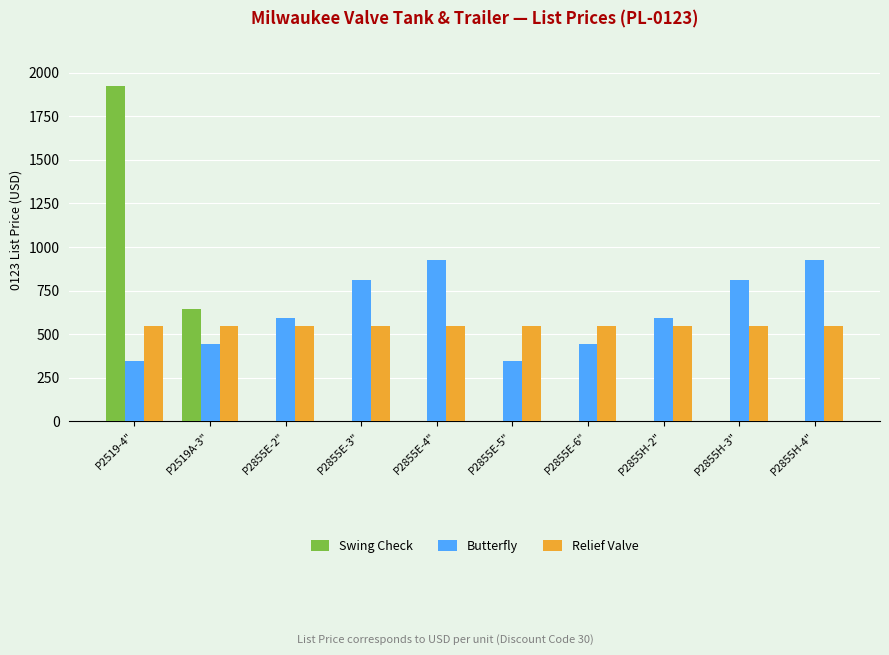

How many groups of bars are there?

10